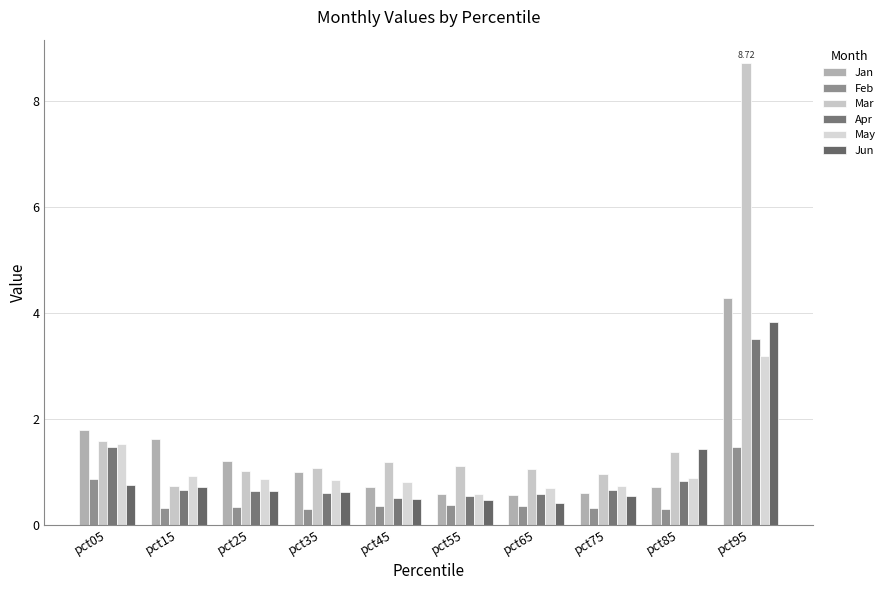

What is the average value of the Apr series?

1.0